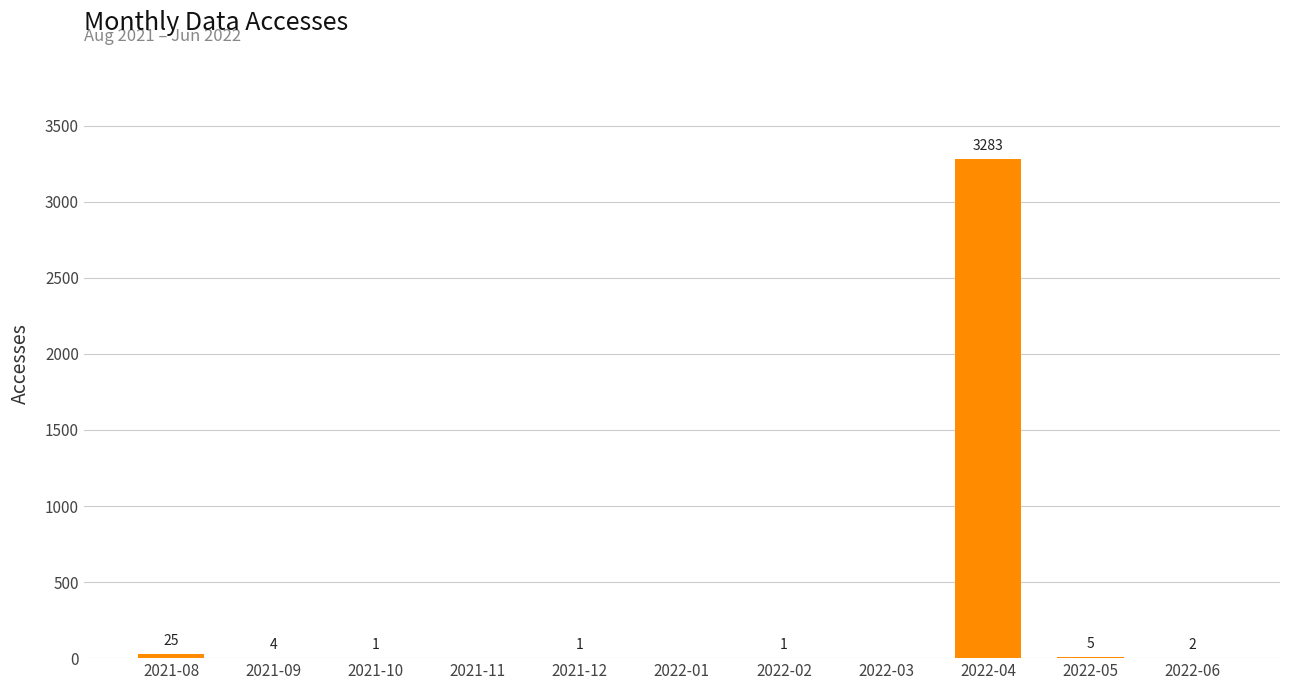

What is the sum of the values at 2021-10 and 2021-09?

5